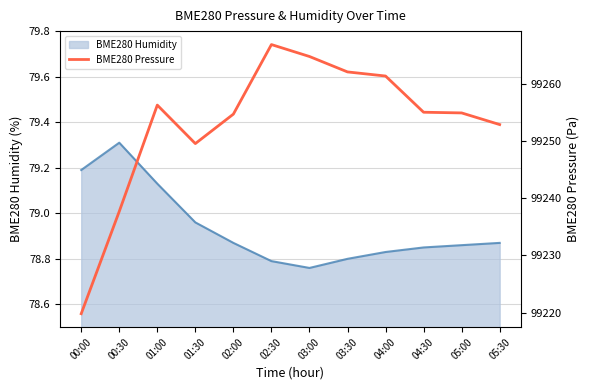

The BME280 Humidity series shows 29.6 at 03:30. True or false?

False